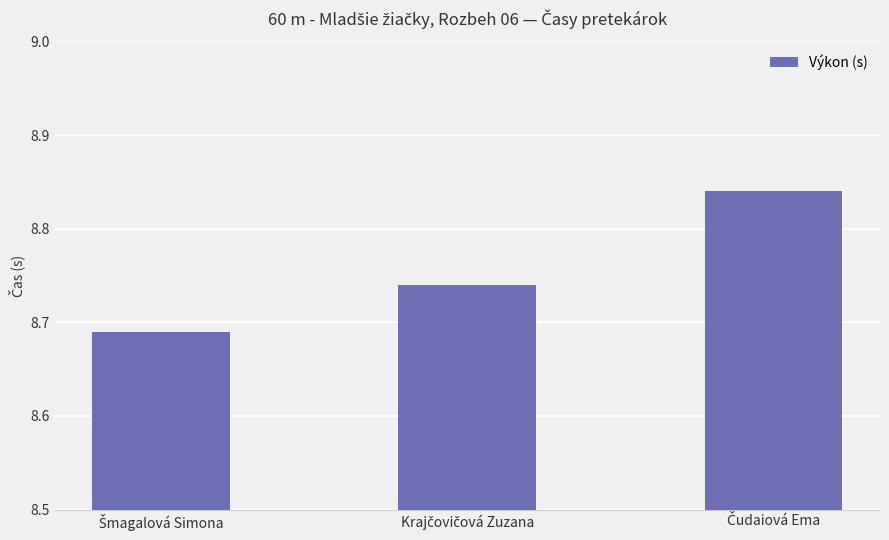

How many values are between 8 and 9?

3